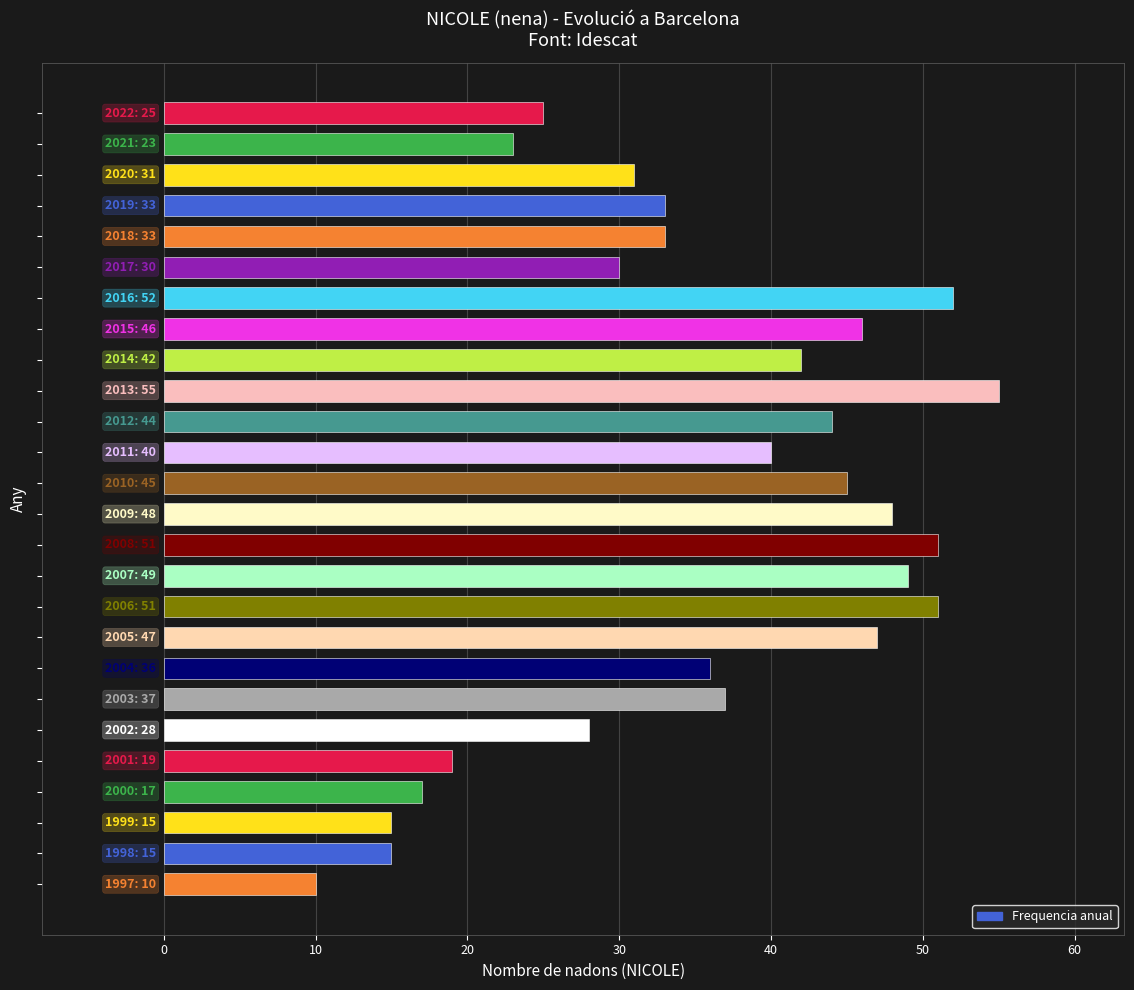

What is the value of the 21st bar from the top?

28